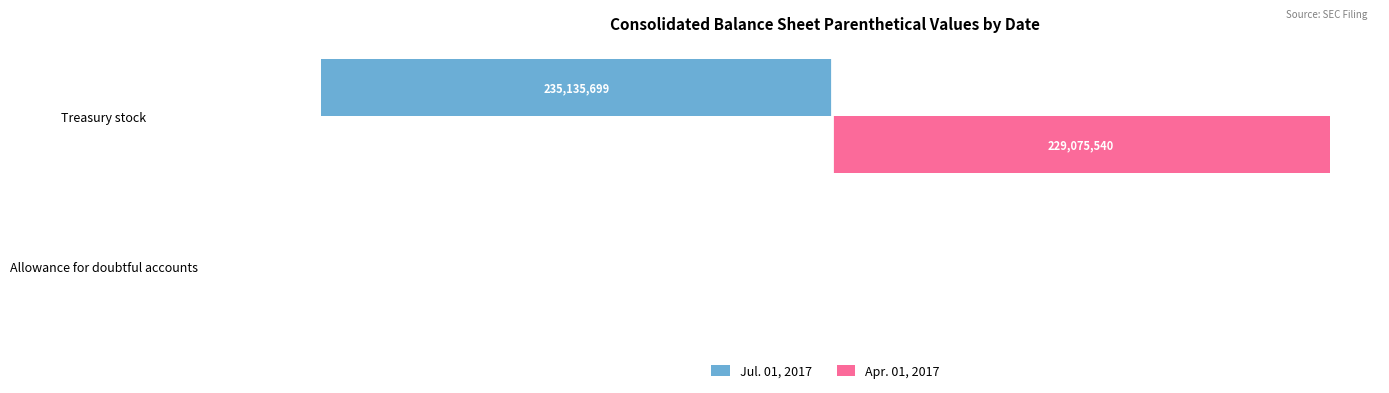

Which category has the highest value in the Apr. 01, 2017 series?

Treasury stock